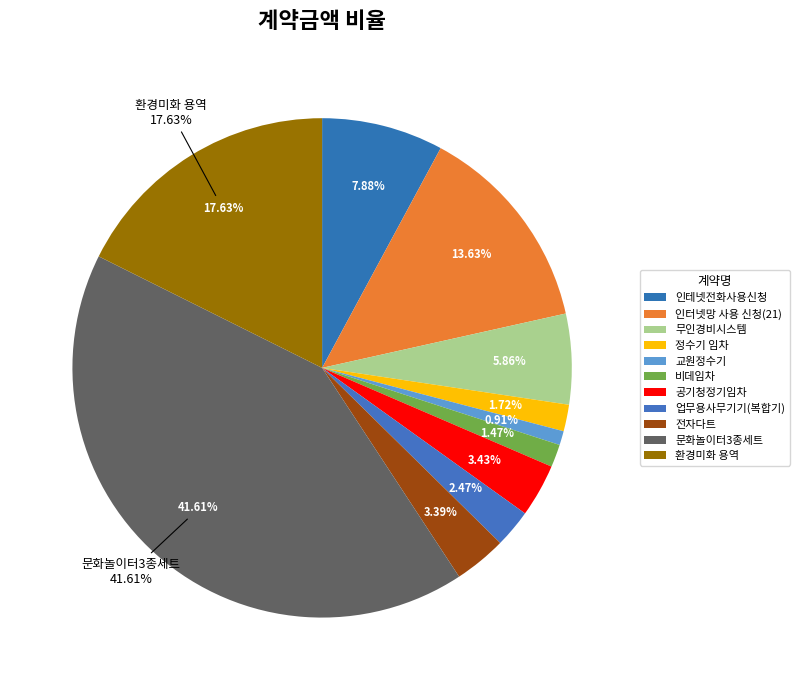

How many slices are in this pie chart?

11